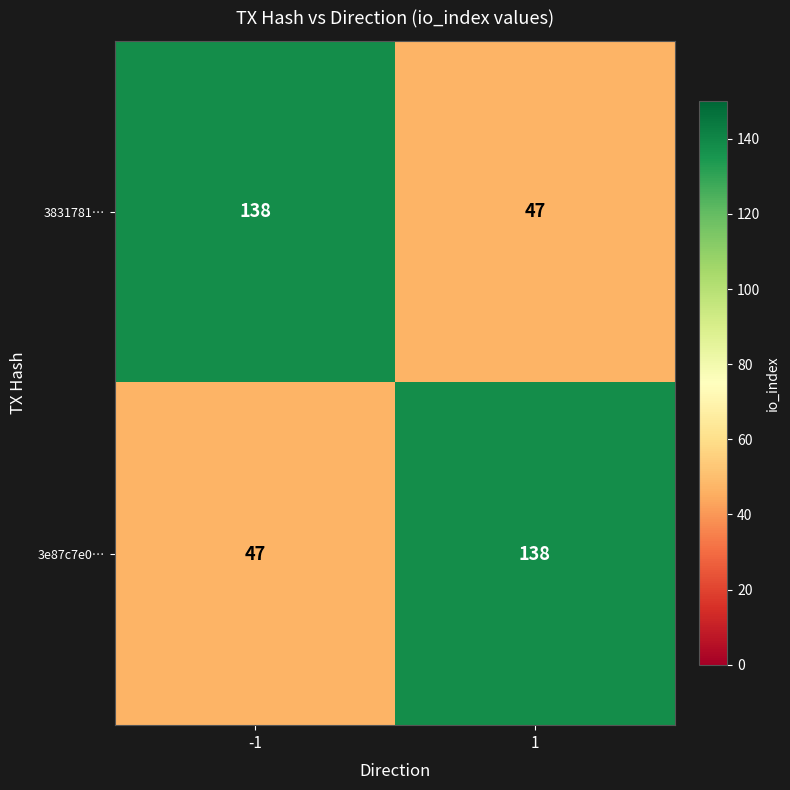

What is the maximum value for 3831781…?

138